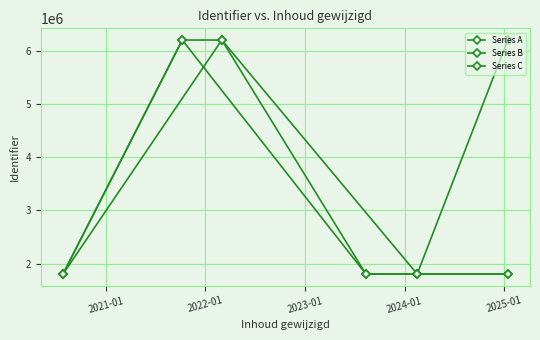

What is the sum of the Series B values at 2021-01 and 2022-01?

8001873